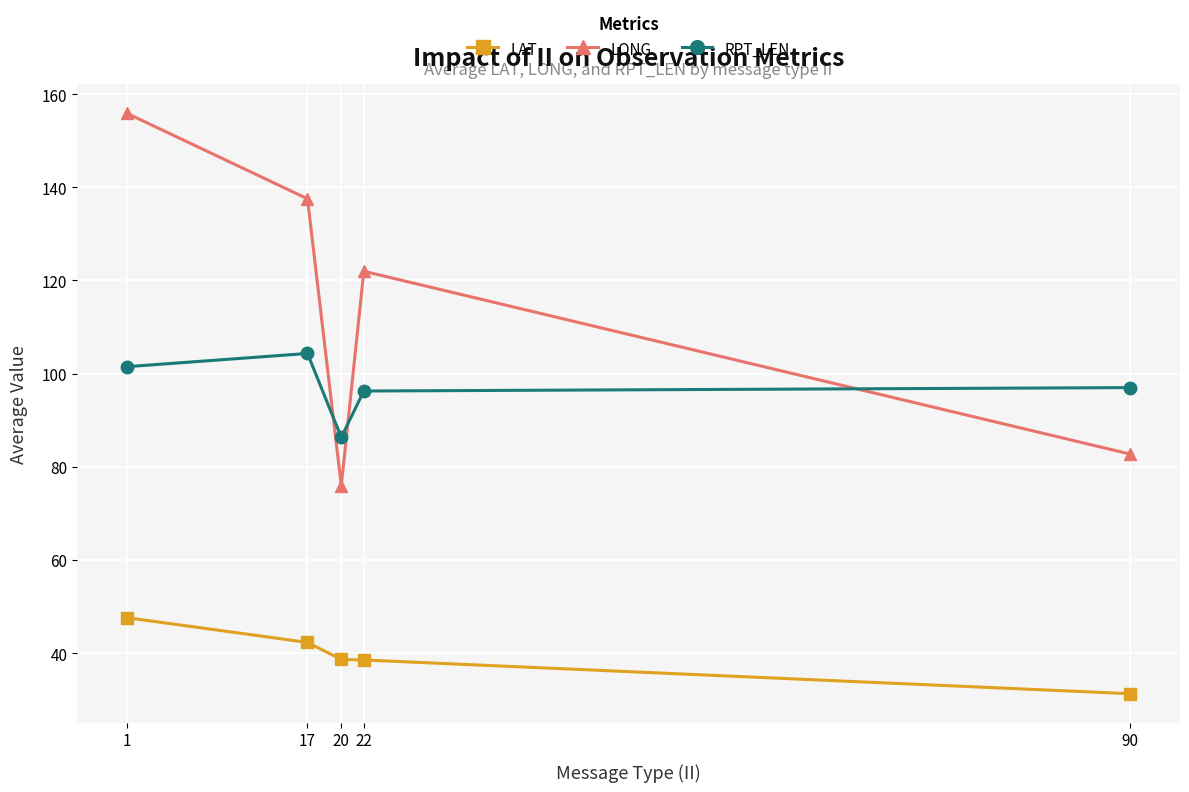

True or false: LAT and RPT_LEN intersect in this chart.

False